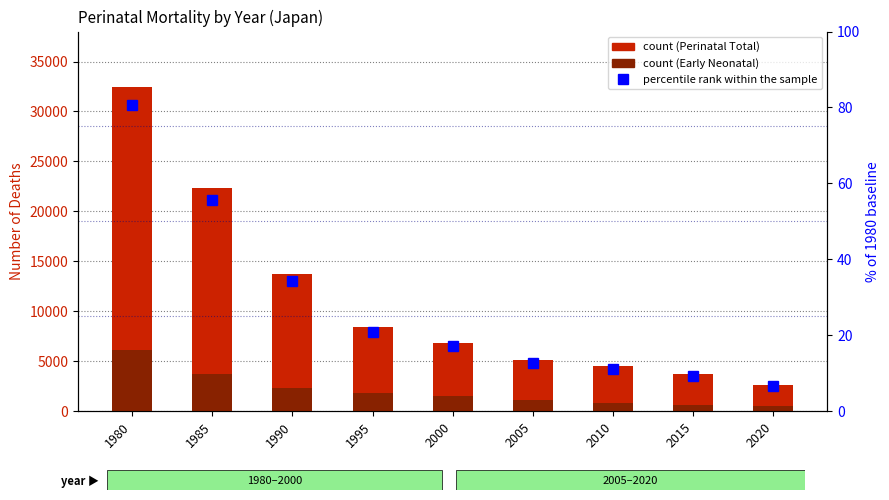

How many series are shown in this chart?

3